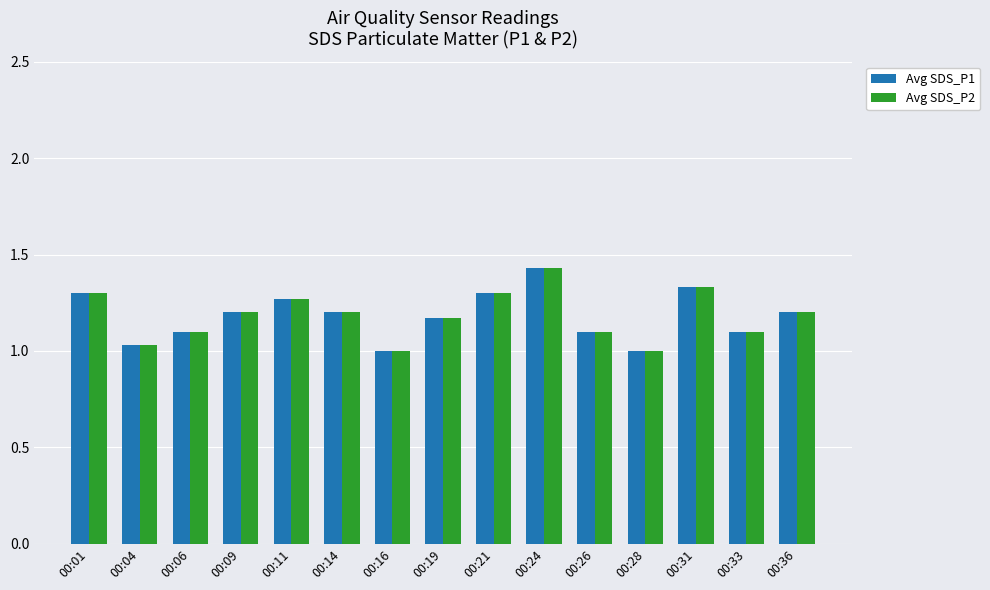

What is the sum of the Avg SDS_P2 values at 00:28 and 00:04?

2.0